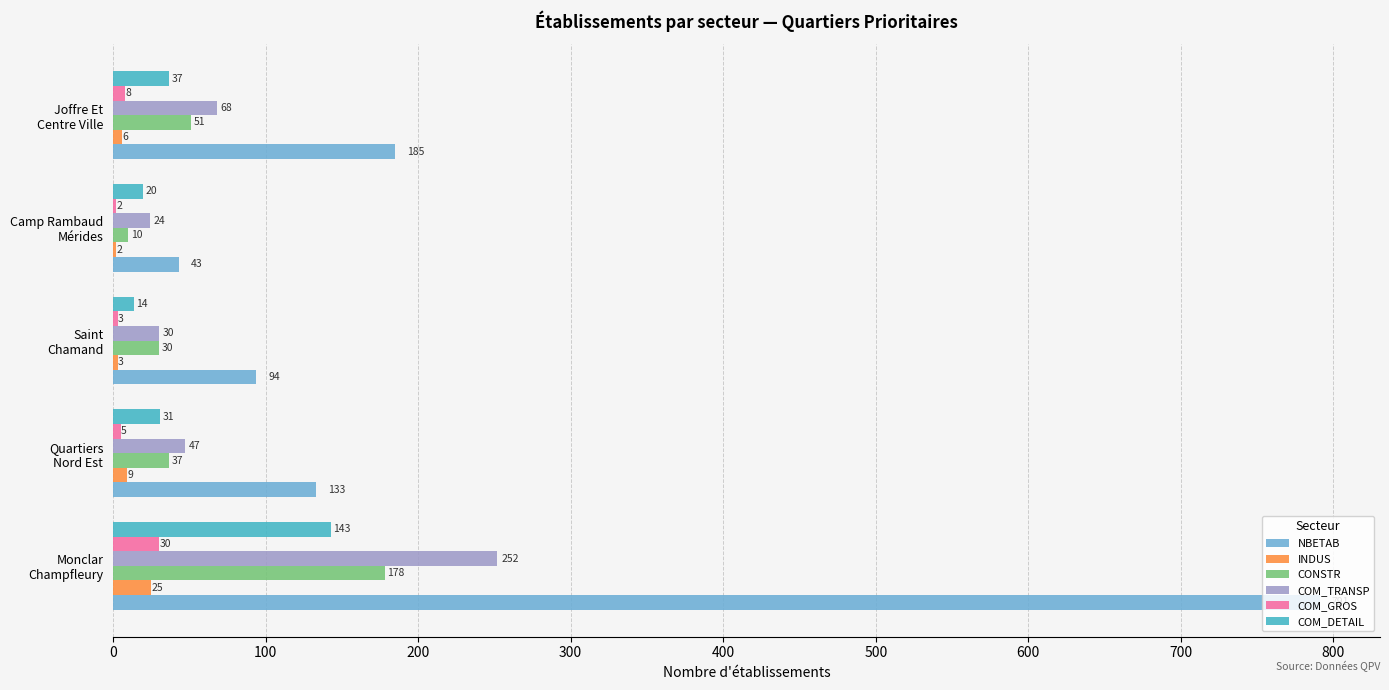

What are all the series names shown in the legend?

NBETAB, INDUS, CONSTR, COM_TRANSP, COM_GROS, COM_DETAIL